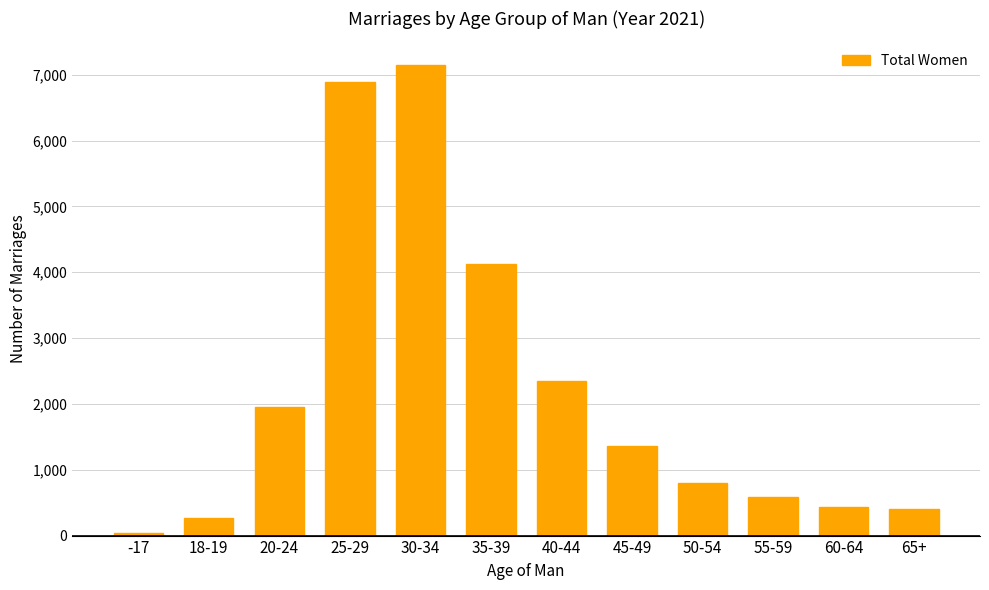

The value at 25-29 is 2956. True or false?

False